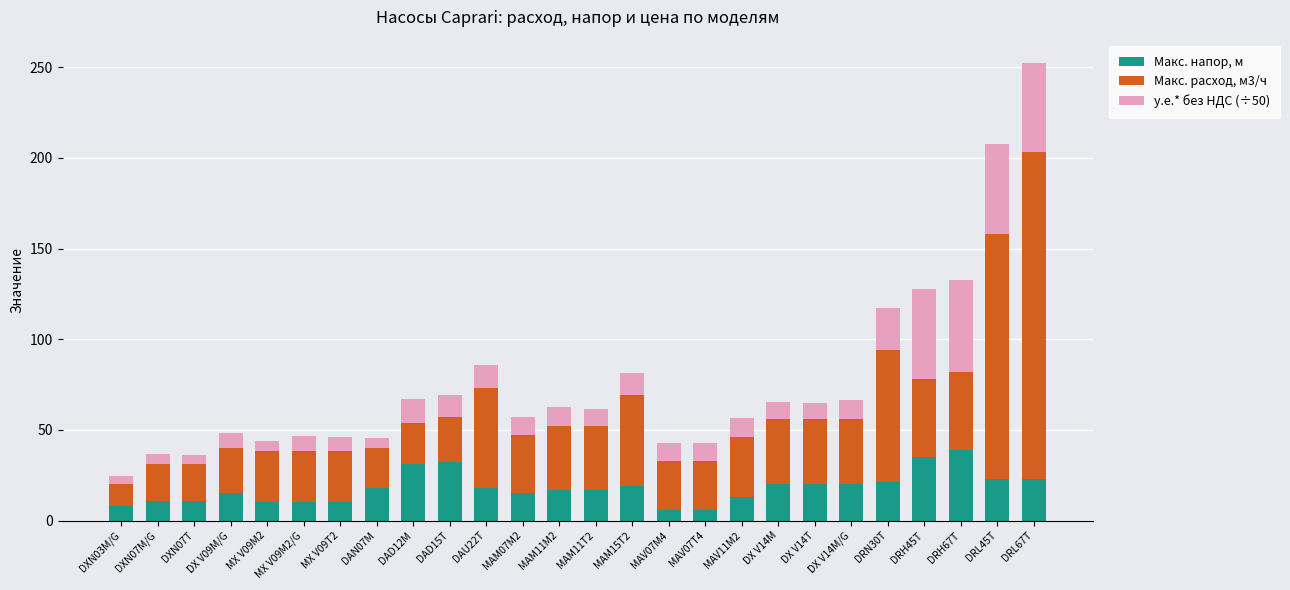

At which category is the sum across all series the highest?

DRL67T